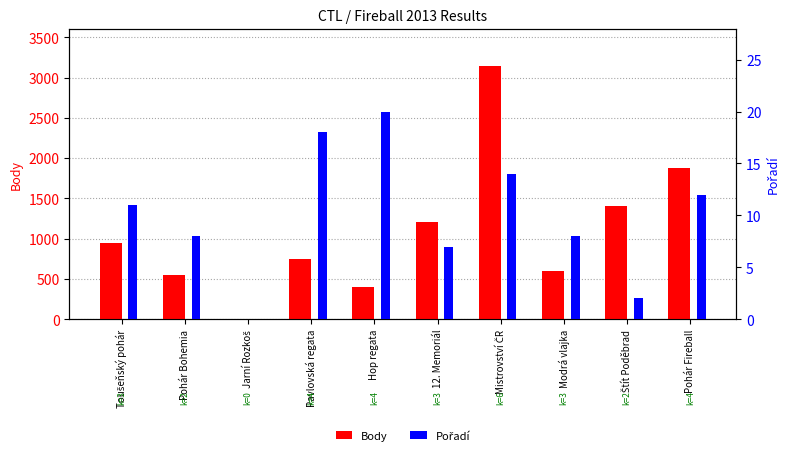

List the series in order of their peak value, highest first.

Body, Pořadí